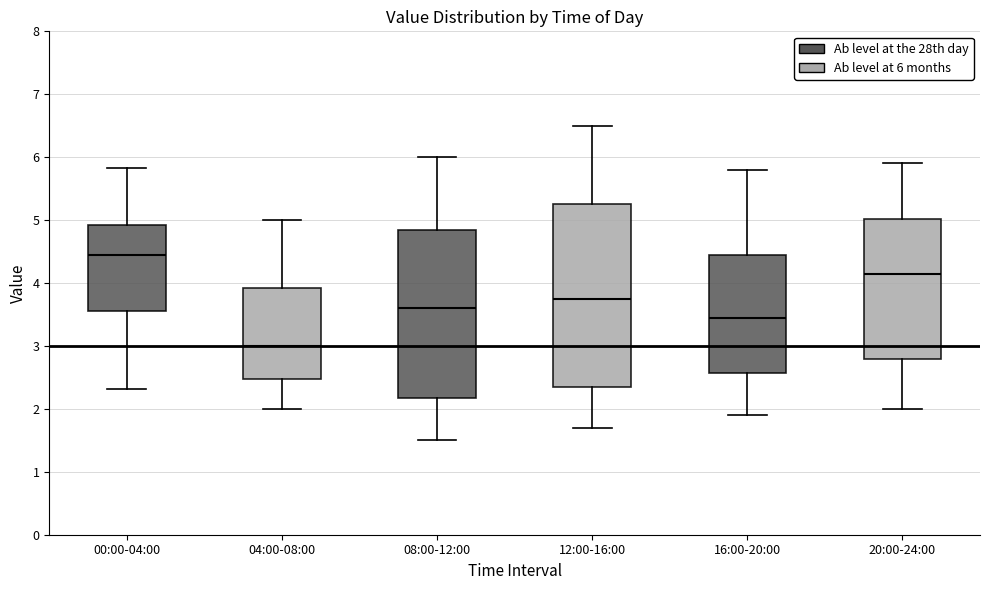

Reading left to right, read every box against the y-axis: the position of its median line, the range the box covers, and the ends of its whiskers. The values are not printed on the chart, so give them approximately, as read against the axis.

00:00-04:00: median 4.4, box 3.6 to 4.9, whiskers 2.3 to 5.8
04:00-08:00: median 3.0, box 2.5 to 3.9, whiskers 2.0 to 5.0
08:00-12:00: median 3.6, box 2.2 to 4.9, whiskers 1.5 to 6.0
12:00-16:00: median 3.8, box 2.4 to 5.3, whiskers 1.7 to 6.5
16:00-20:00: median 3.5, box 2.6 to 4.5, whiskers 1.9 to 5.8
20:00-24:00: median 4.2, box 2.8 to 5.0, whiskers 2.0 to 5.9